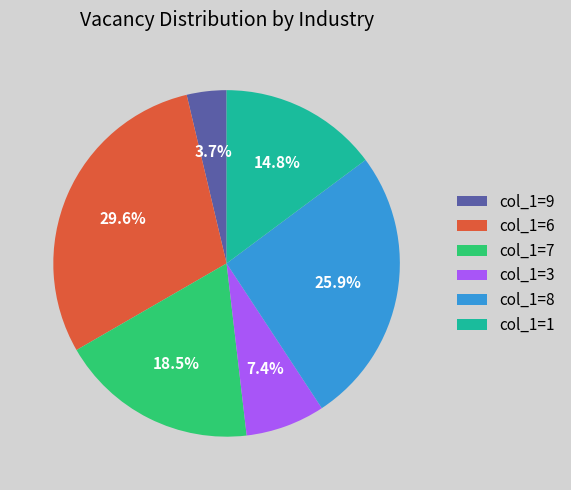

What percentage do col_1=9 and col_1=1 together represent?

18.5%